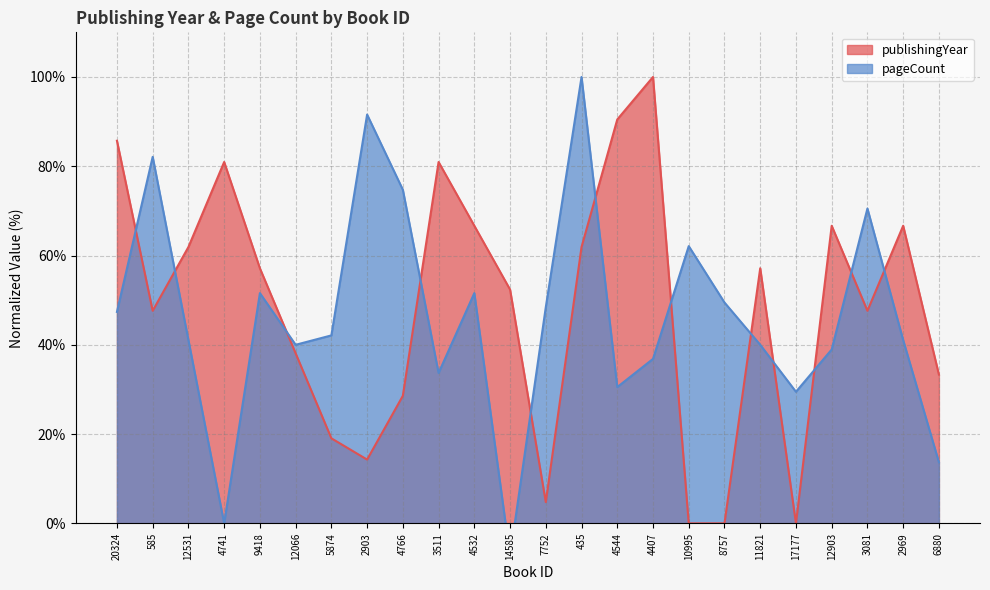

True or false: publishingYear and pageCount cross at least once.

True